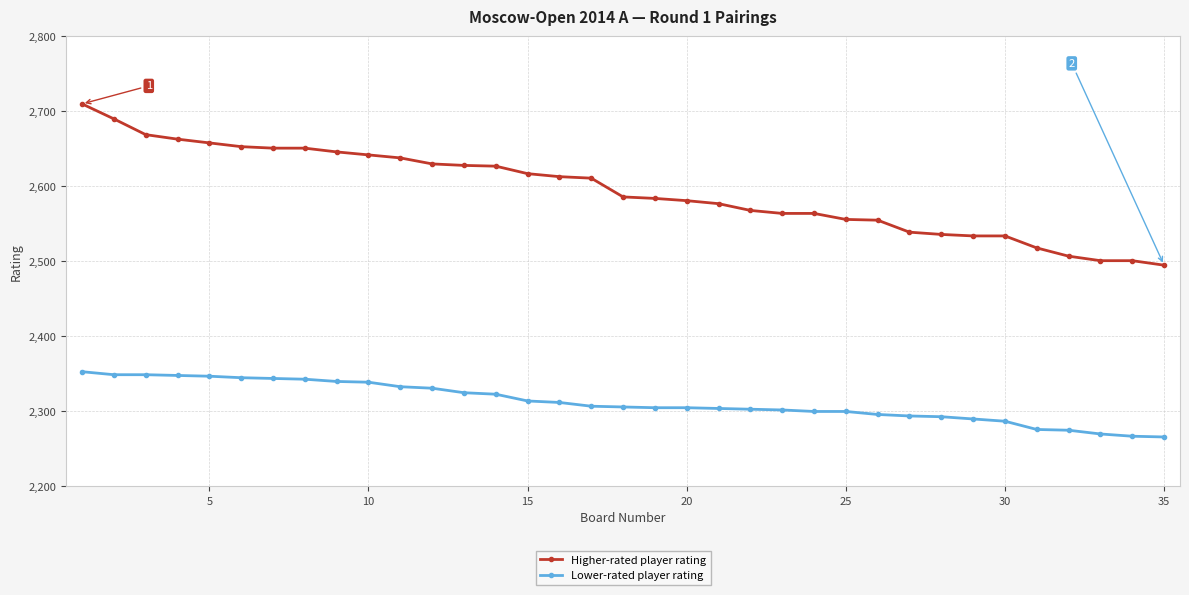

True or false: Lower-rated player rating and Higher-rated player rating cross at least once.

False